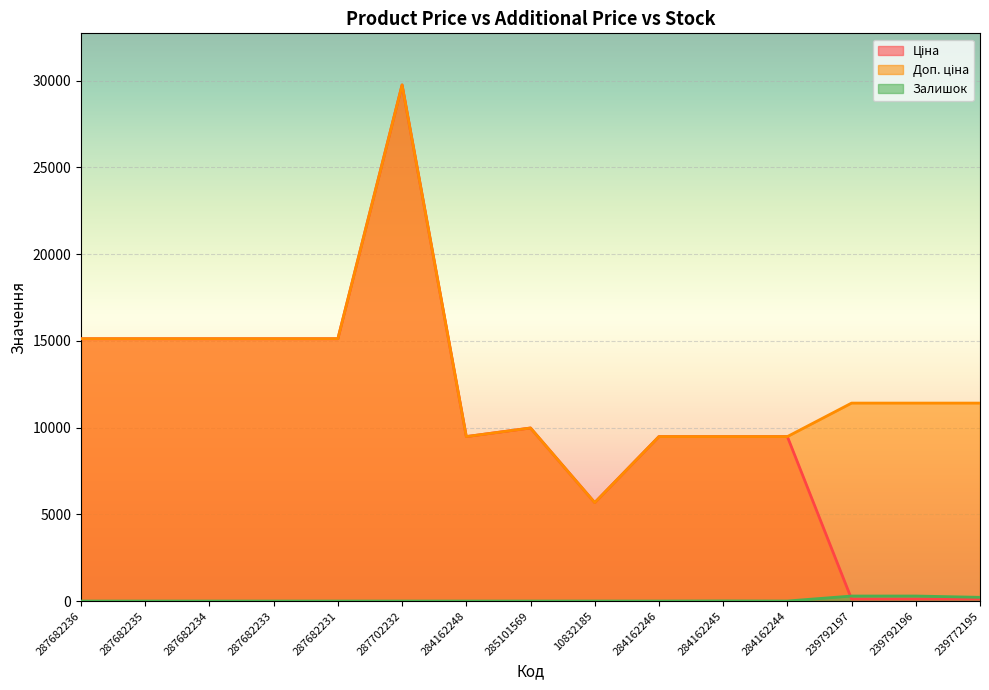

Which series changed the most between 287682234 and 287682233?

Ціна